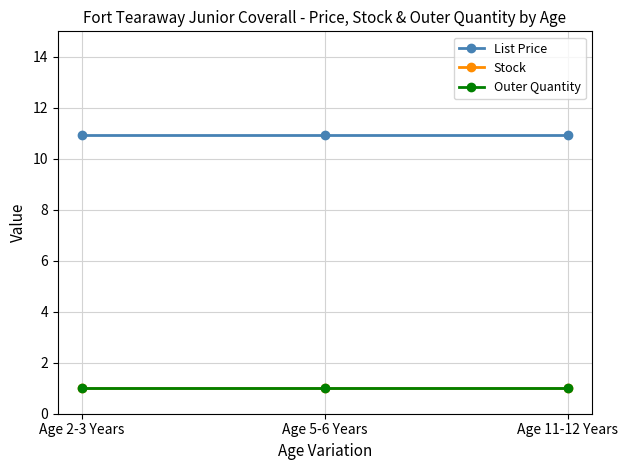

Which label corresponds to the largest value in the chart?

Age 2-3 Years